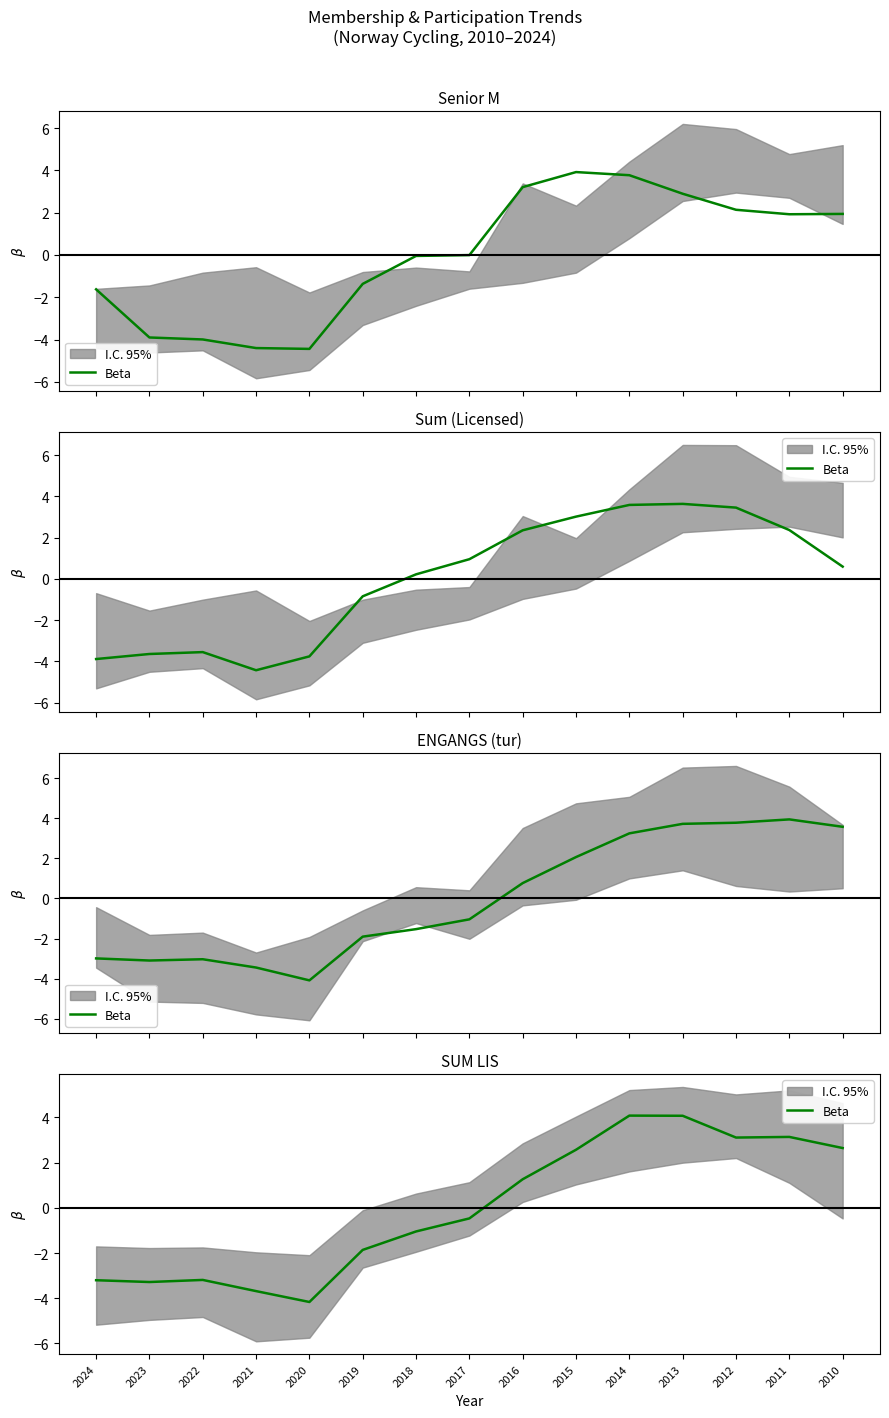

The chart shows a value of 0.9 at 2012. True or false?

False